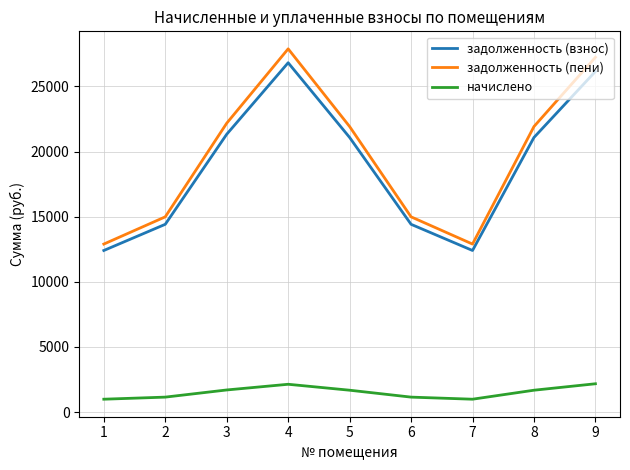

At how many categories does at least one series exceed 9890?

9